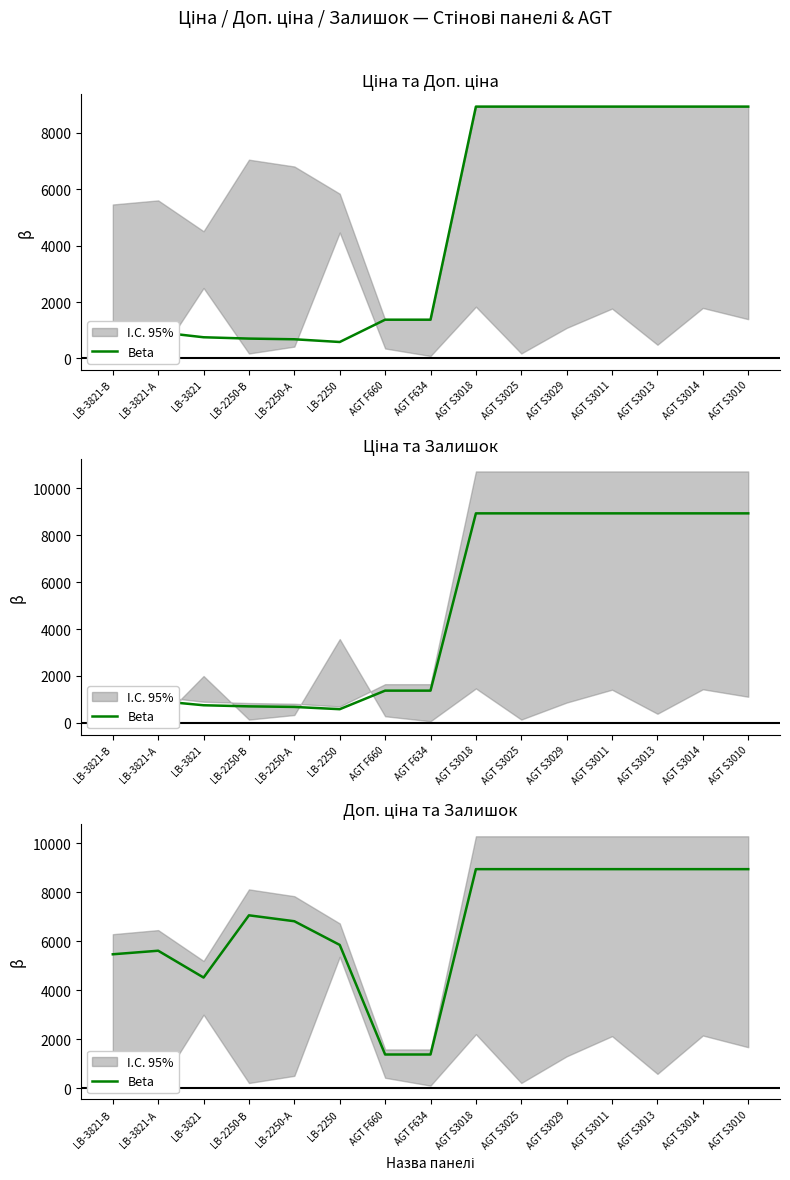

How many interior local peaks (higher than both neighbors) does the data have?

2